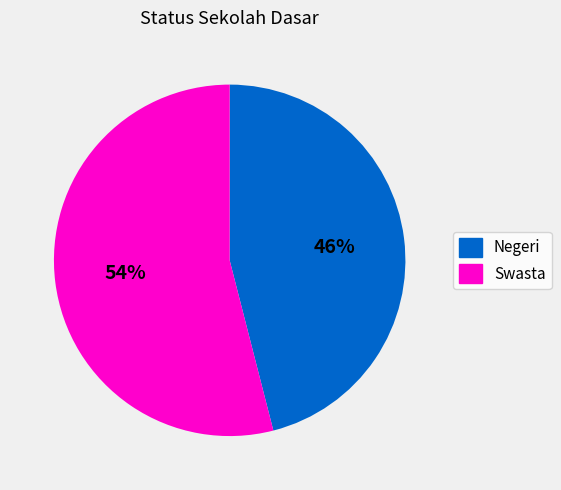

Rank the categories by value from highest to lowest.

Swasta, Negeri